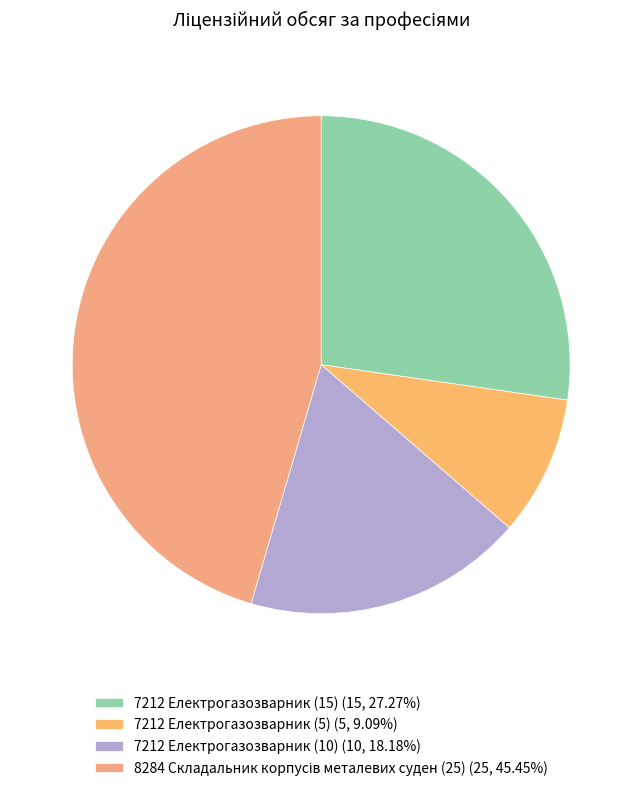

To the nearest percent, what is the average slice percentage?

25%